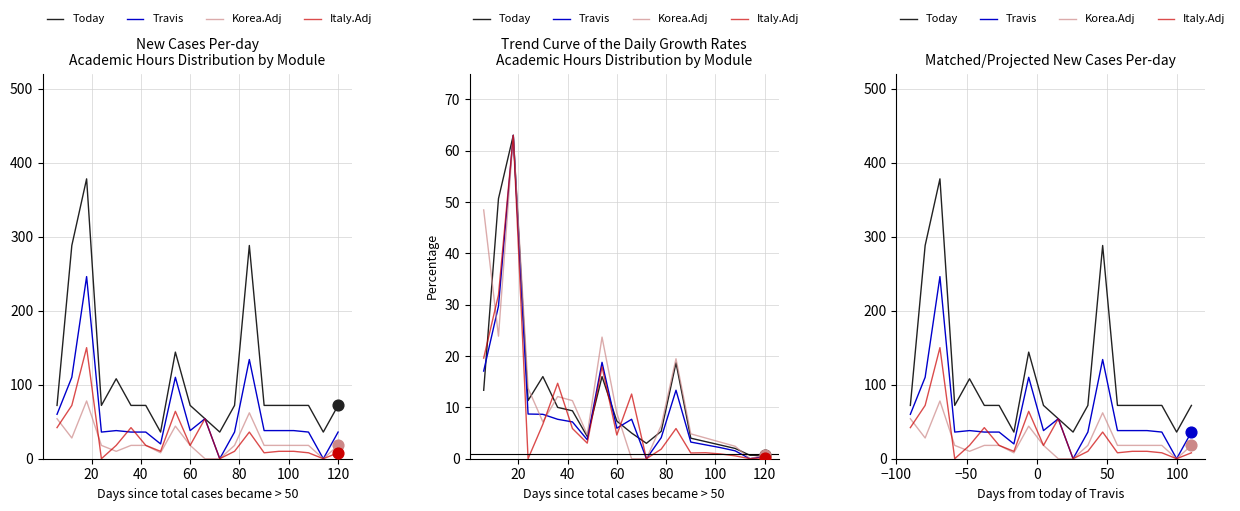

Which series reaches the minimum Y coordinate?

Travis